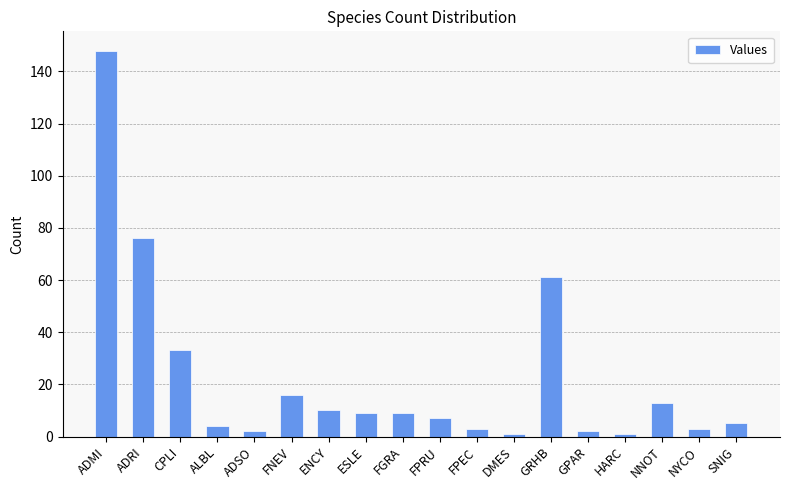

Is it true that the value at FNEV is 16?

True